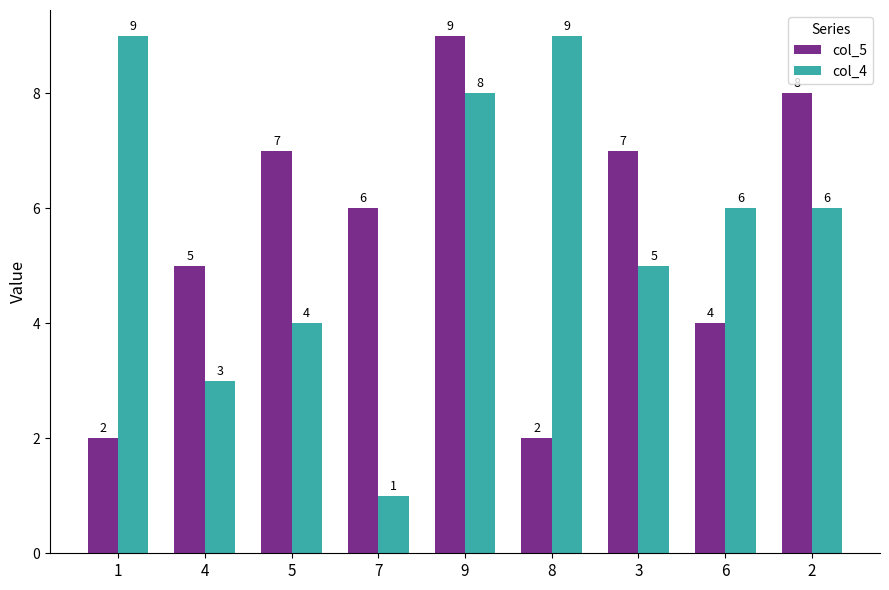

List the series in order of their overall mean, lowest first.

col_5, col_4